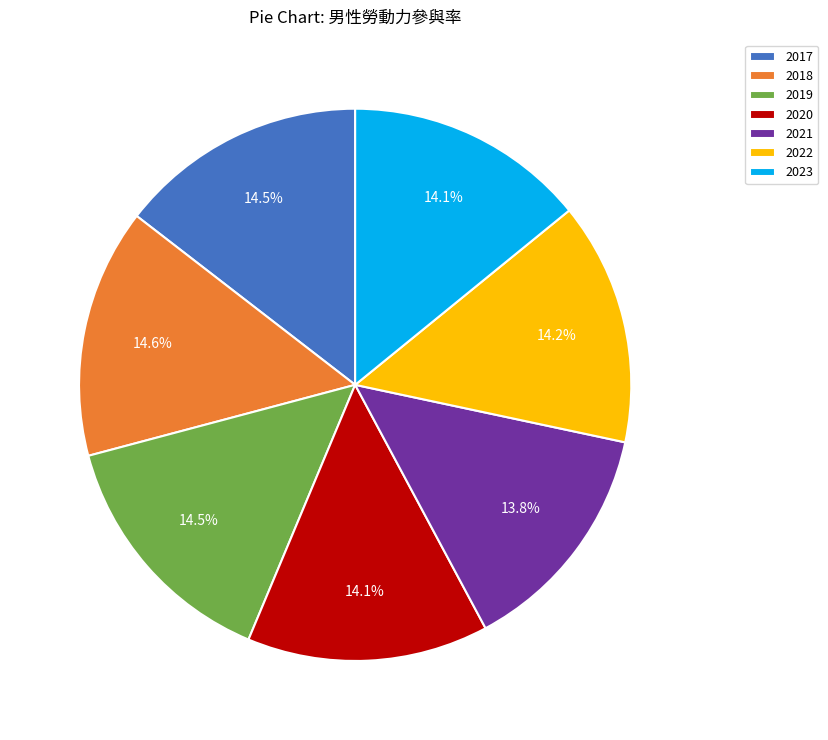

Is there a majority slice in this chart?

No